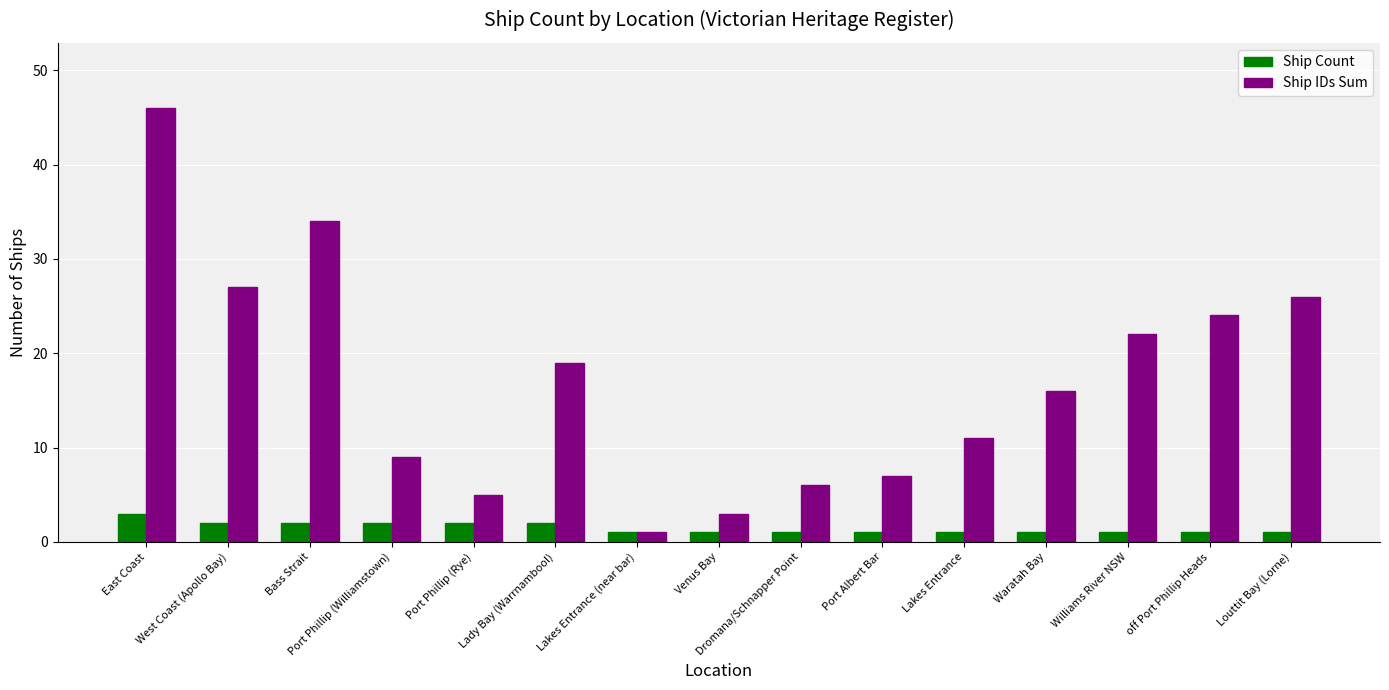

At which category is the sum across all series the highest?

East Coast